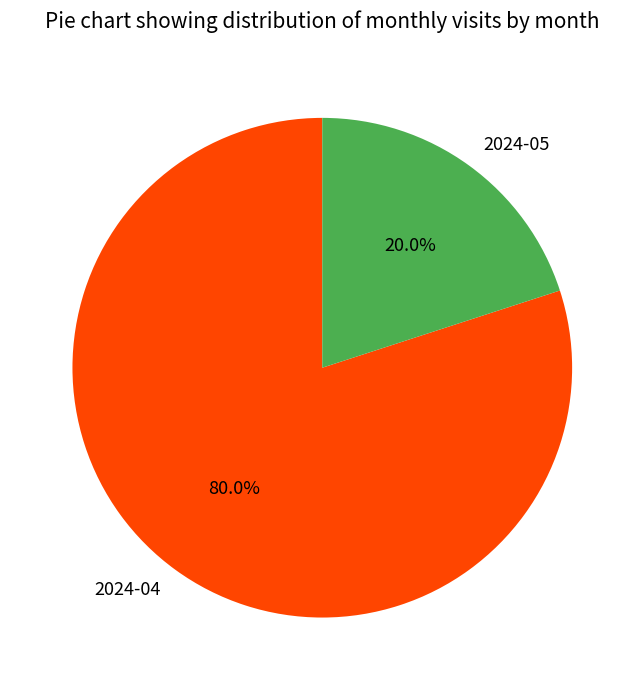

Rank the categories by value from highest to lowest.

2024-04, 2024-05